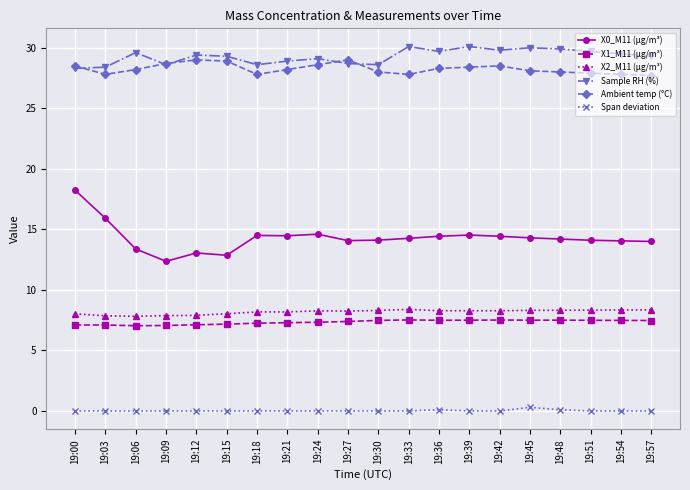

What is the total value across all series at 19:24?

87.9